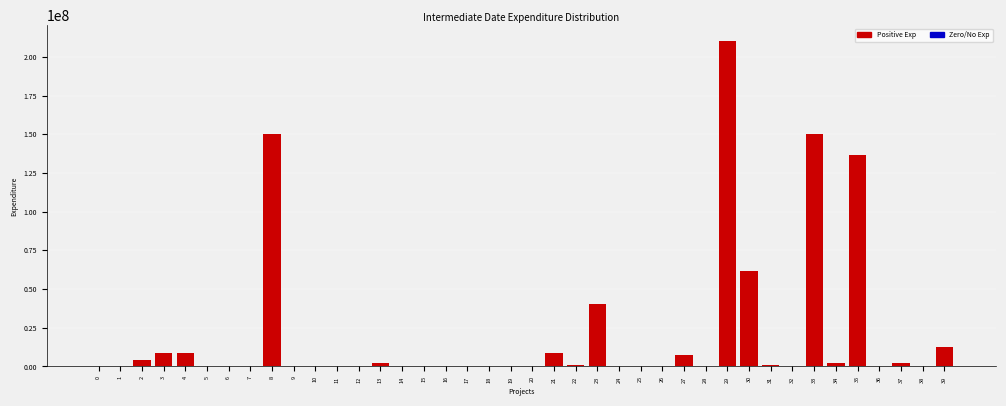

Is it true that the value at 26 is 0?

True